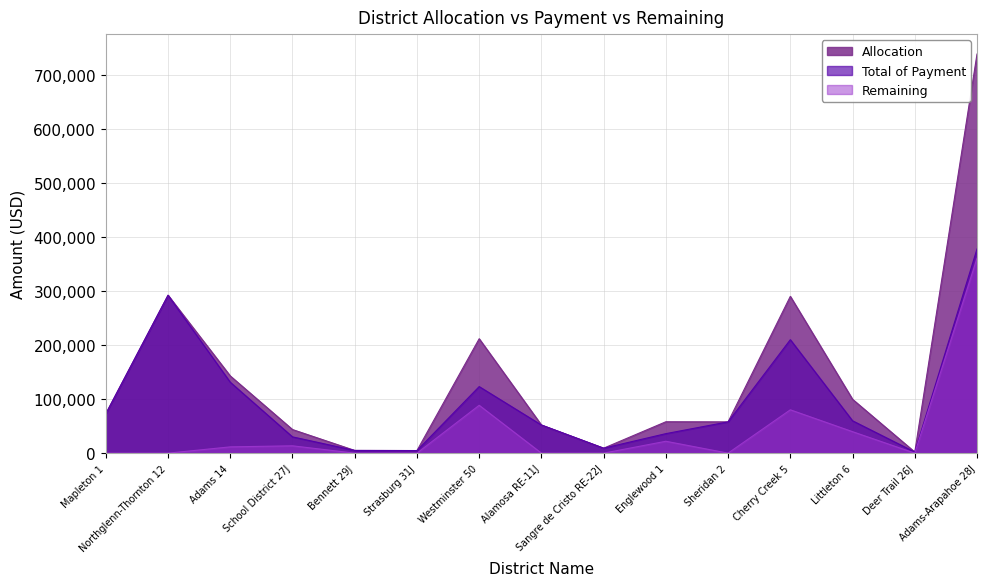

True or false: Allocation and Remaining intersect in this chart.

False